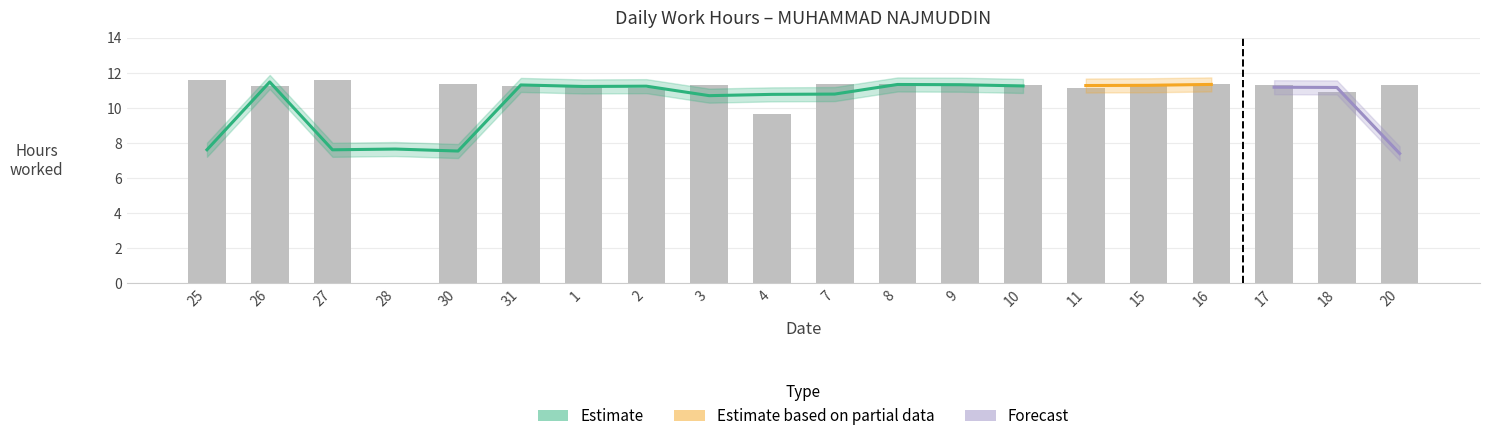

What is the ratio of the value at 9 to the value at 18?

1.0